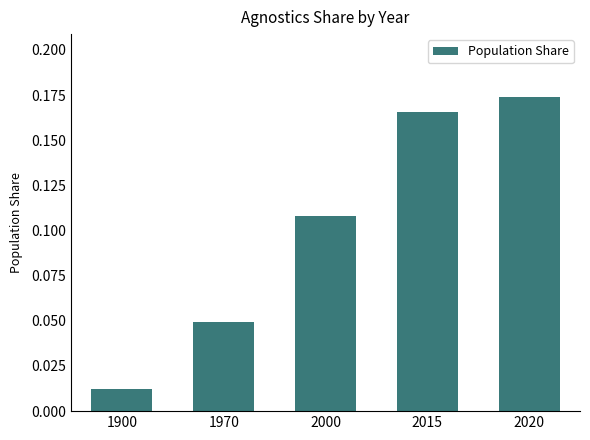

What is the change in value from 1900 to 2015?

+0.2